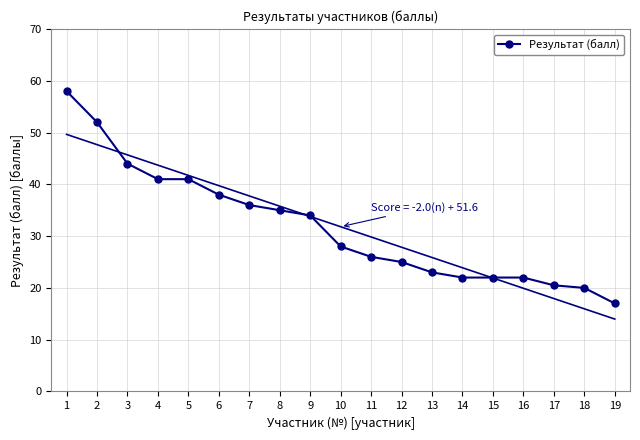

What is the ratio of the value at 1 to the value at 11?

2.2